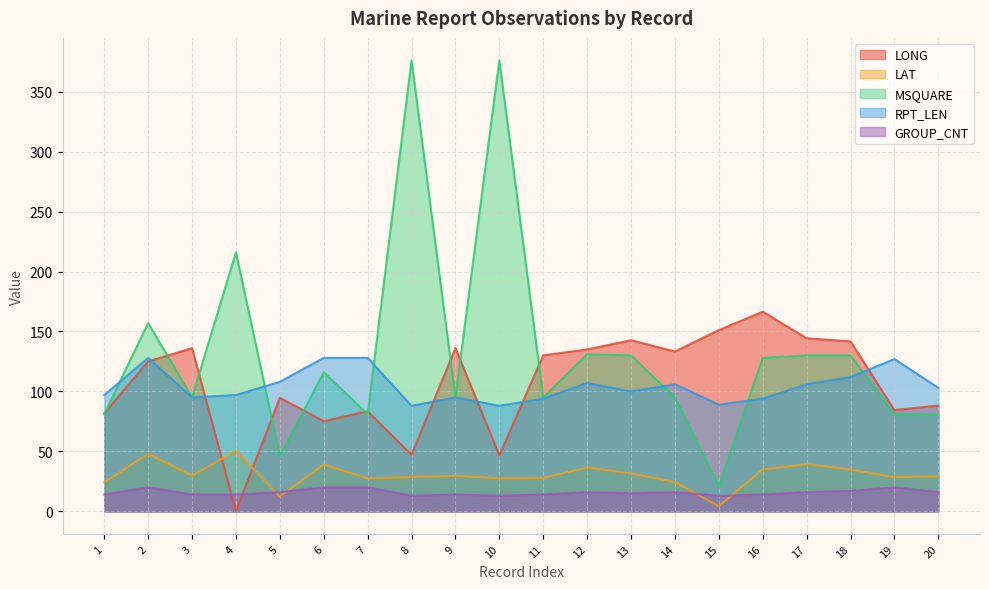

At which category does the chart reach its peak across all series?

8